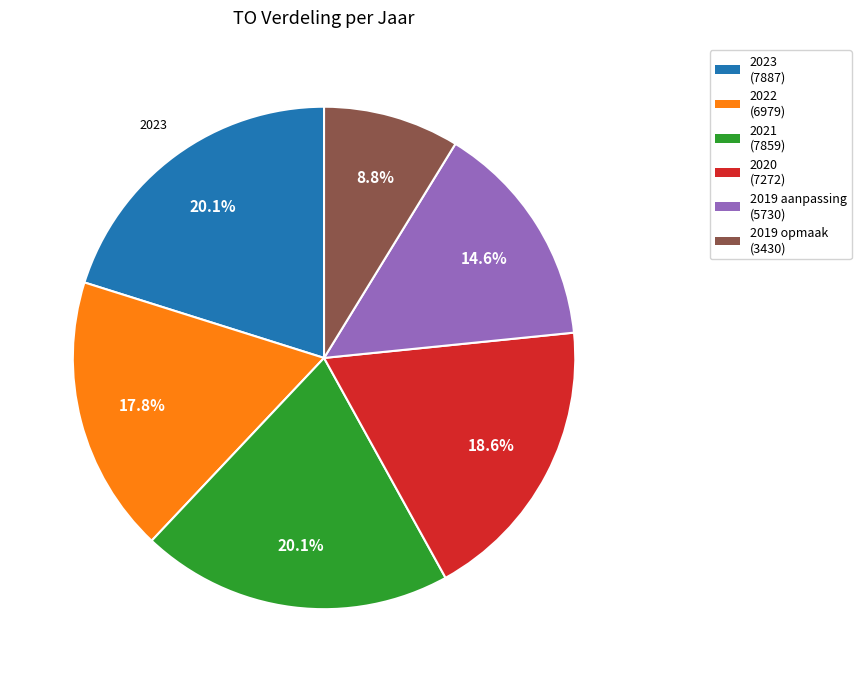

Does 2020 (7272) account for over 50% of the chart?

No